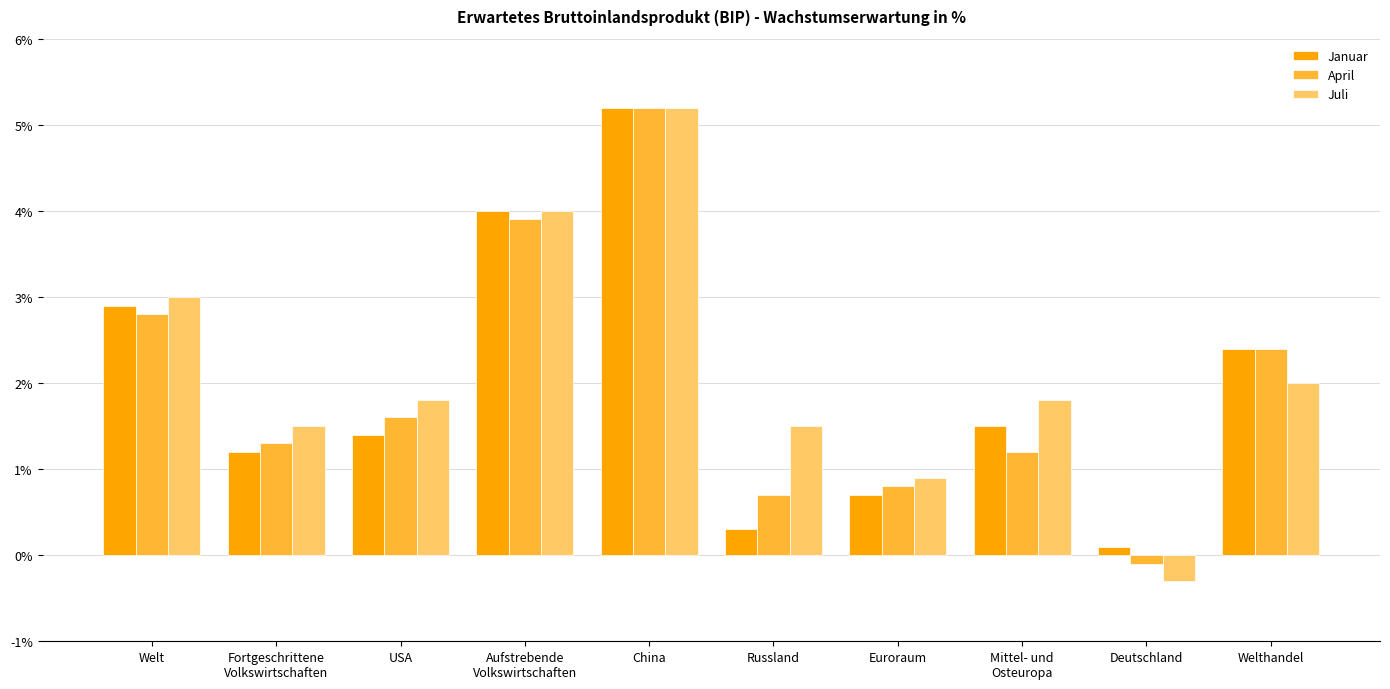

At which label does Juli first exceed 1?

Welt